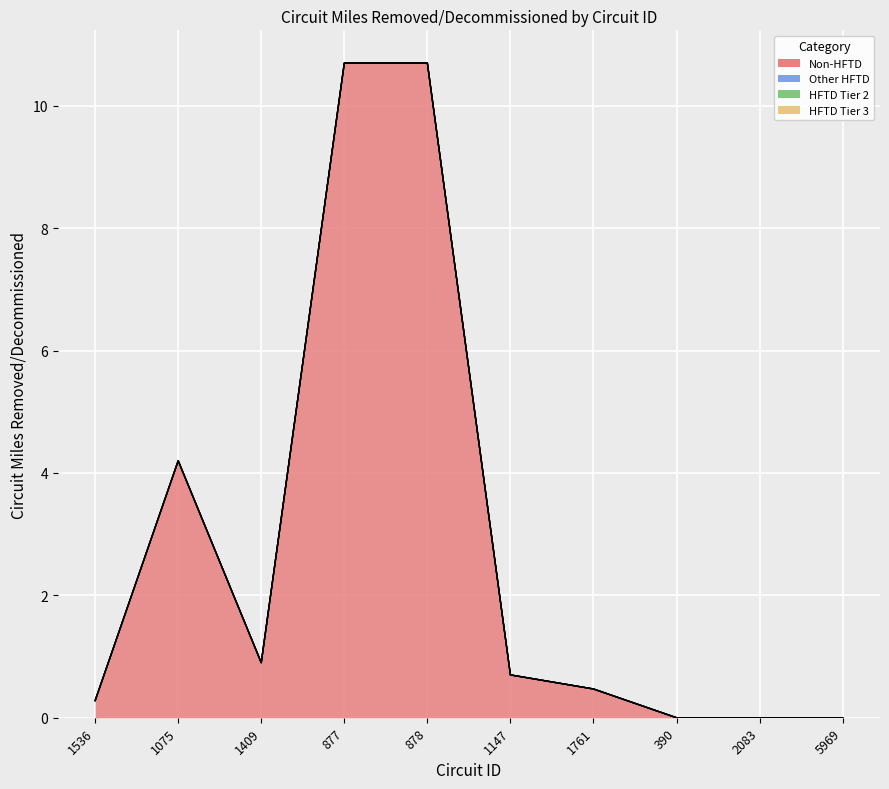

Reading left to right, extract all data points from this chart.

Non-HFTD: 1536=0.3	1075=4.2	1409=0.9	877=10.7	878=10.7	1147=0.7	1761=0.5	390=0.0	2083=0.0	5969=0.0
Other HFTD: 1536=0.0	1075=0.0	1409=0.0	877=0.0	878=0.0	1147=0.0	1761=0.0	390=0.0	2083=0.0	5969=0.0
HFTD Tier 2: 1536=0.0	1075=0.0	1409=0.0	877=0.0	878=0.0	1147=0.0	1761=0.0	390=0.0	2083=0.0	5969=0.0
HFTD Tier 3: 1536=0.0	1075=0.0	1409=0.0	877=0.0	878=0.0	1147=0.0	1761=0.0	390=0.0	2083=0.0	5969=0.0